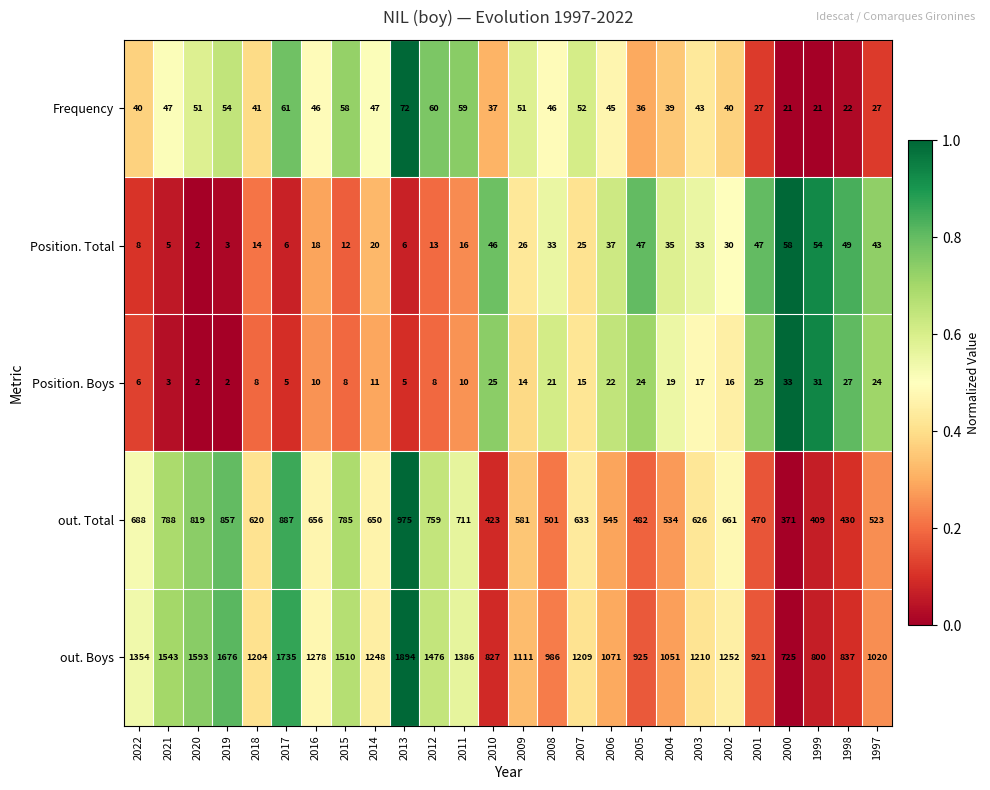

What is the total value across all series at 2007?

1934